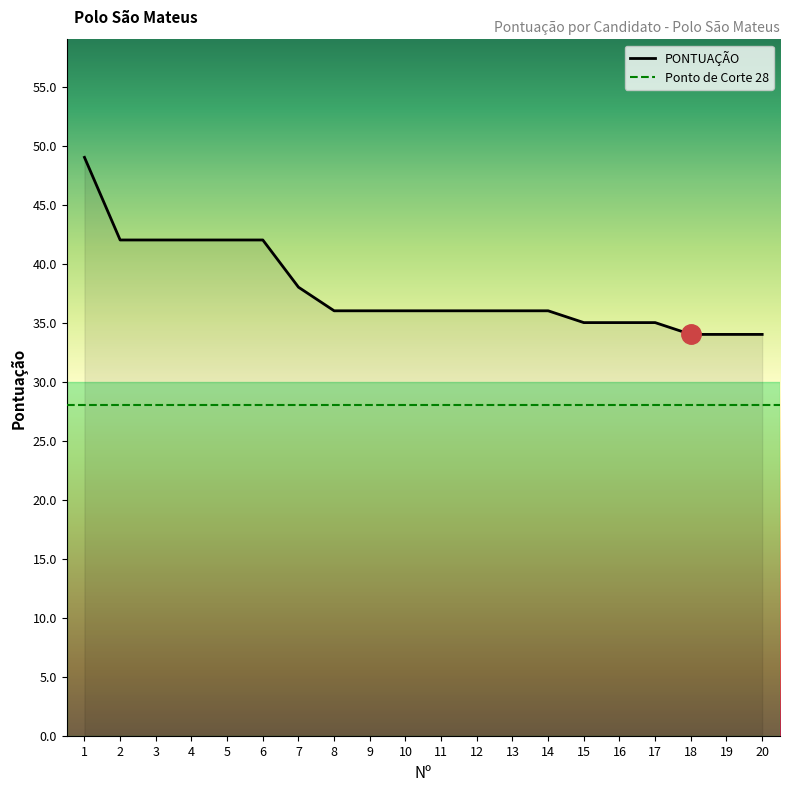

List the labels in order of value, largest first.

1, 2, 3, 4, 5, 6, 7, 8, 9, 10, 11, 12, 13, 14, 15, 16, 17, 18, 19, 20